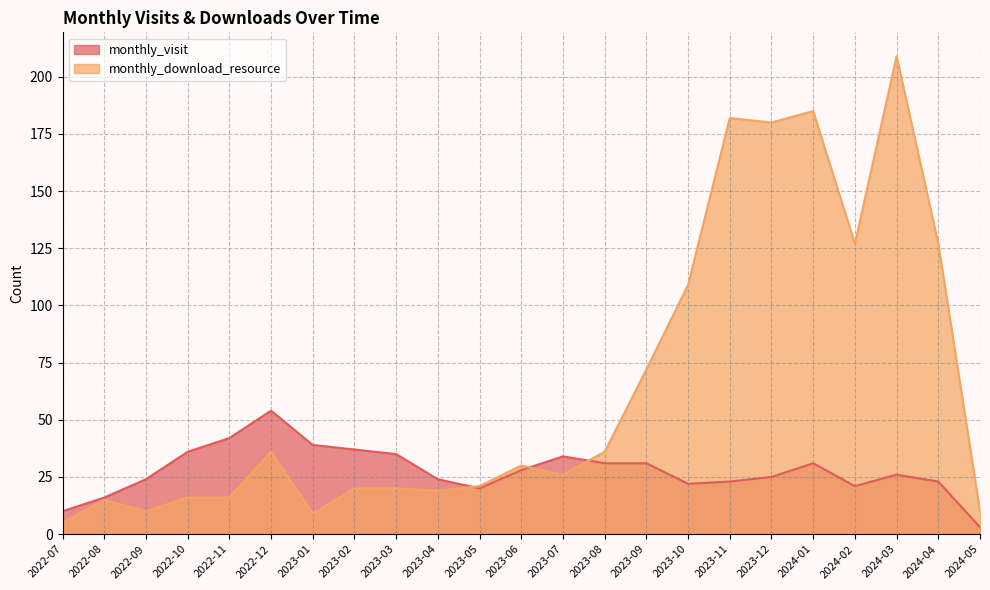

Which series changed the most between 2023-02 and 2023-07?

monthly_download_resource